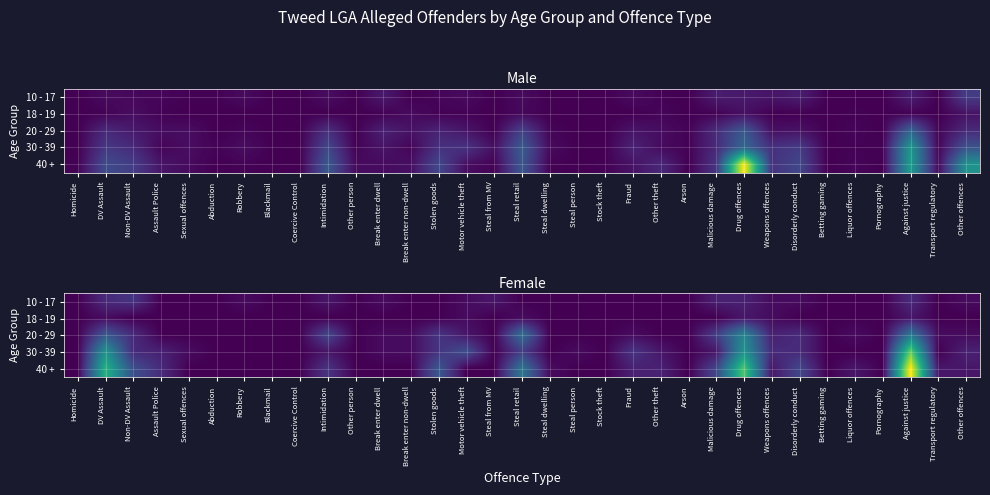

Which series has the largest total across all categories?

40 +